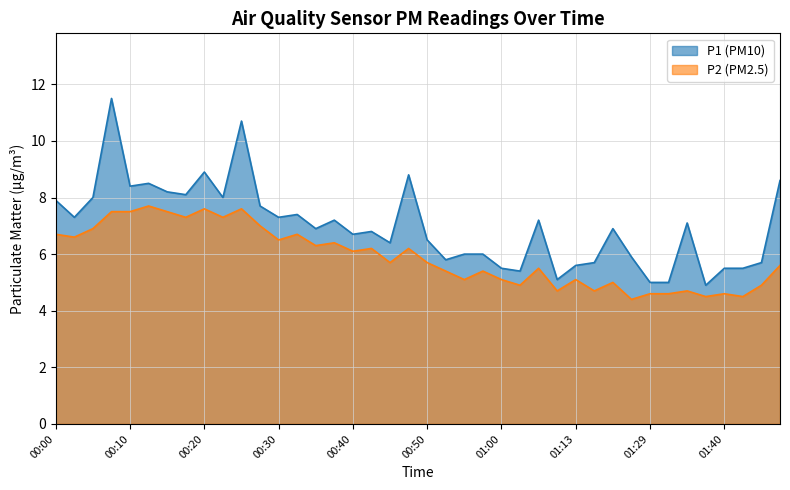

Does the chart have visible grid lines?

Yes